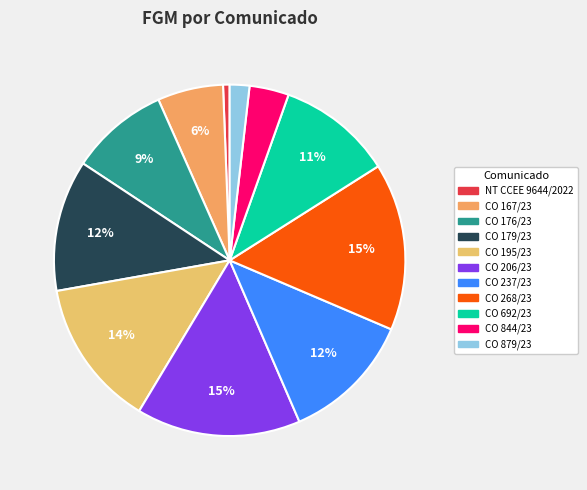

Which slice is the smallest?

NT CCEE 9644/2022